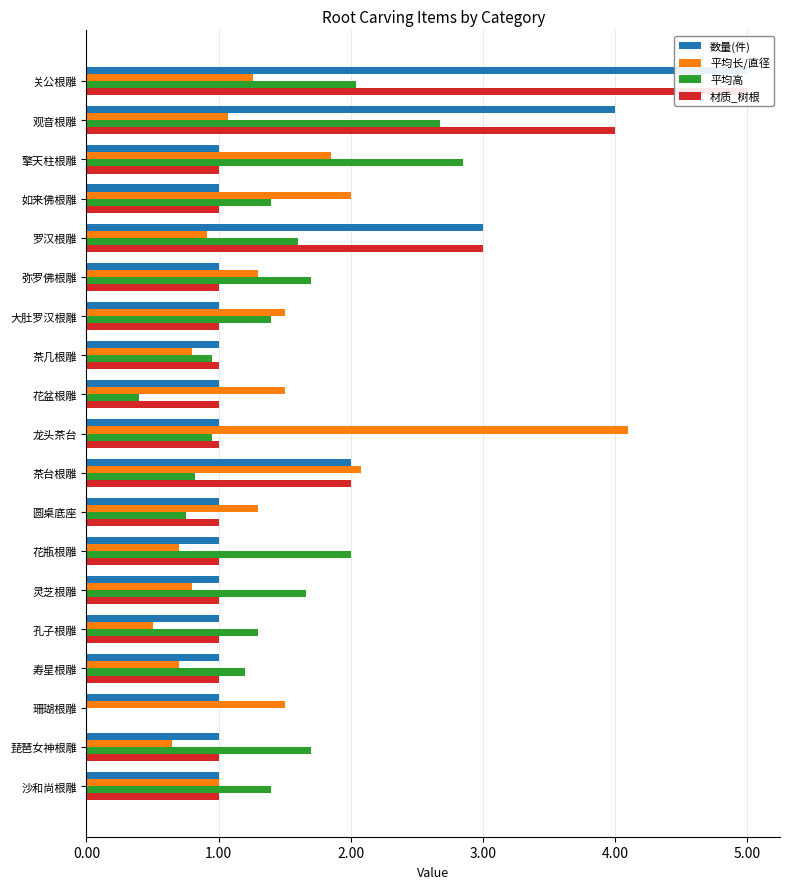

What is the difference between the highest and lowest values at 琵琶女神根雕?

1.0